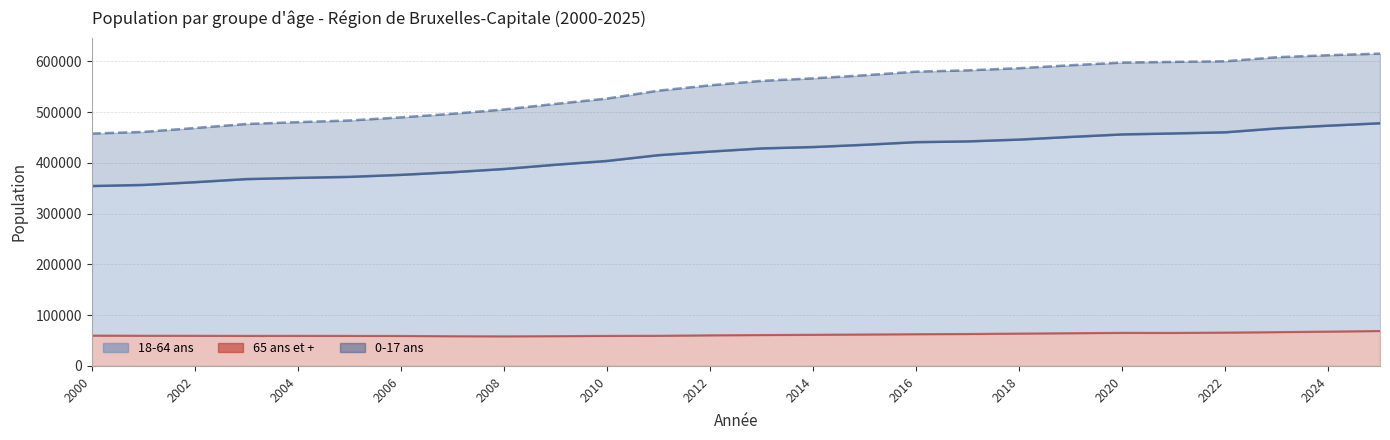

Is it true that 65 ans et + equals 63010 at 2017?

True